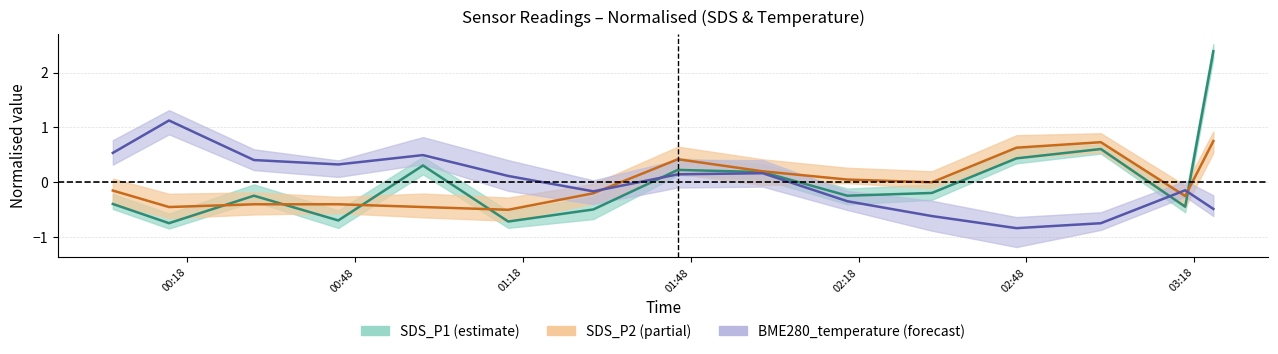

What is the value of the BME280_temperature point at the 4th from the left?

0.3